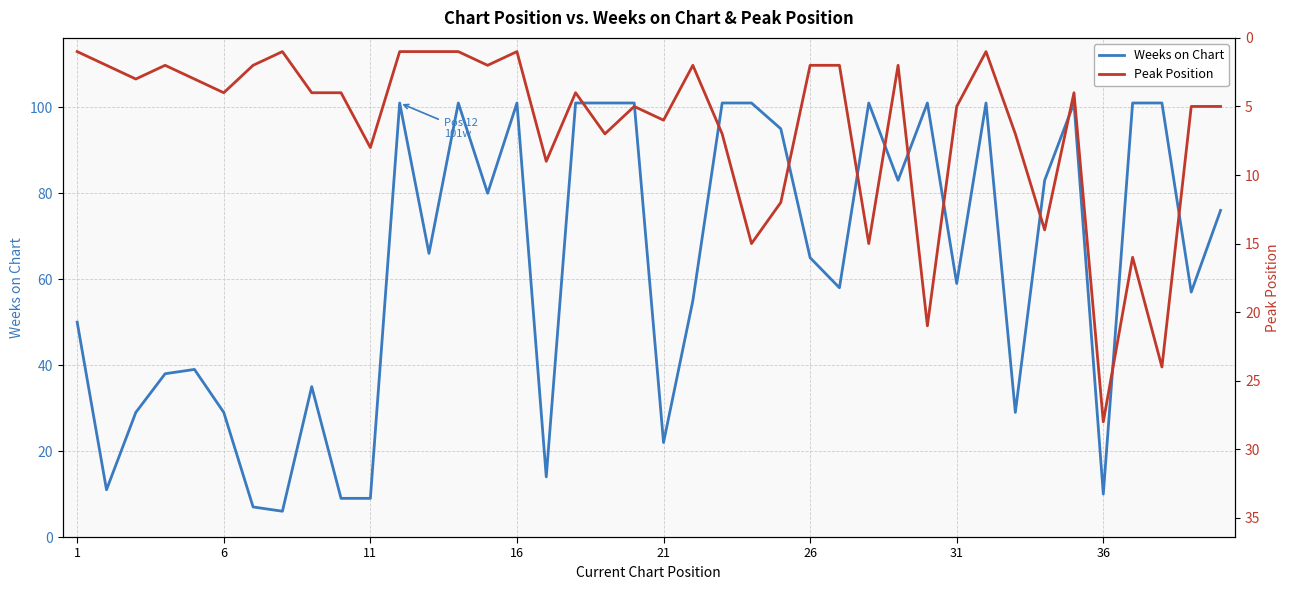

Reading right to left, list all the values displayed in this chart.

Weeks on Chart: 76	57	101	101	10	101	83	29	101	59	101	83	101	58	65	95	101	101	55	22	101	101	101	14	101	80	101	66	101	9	9	35	6	7	29	39	38	29	11	50
Peak Position: 5	5	24	16	28	4	14	7	1	5	21	2	15	2	2	12	15	7	2	6	5	7	4	9	1	2	1	1	1	8	4	4	1	2	4	3	2	3	2	1